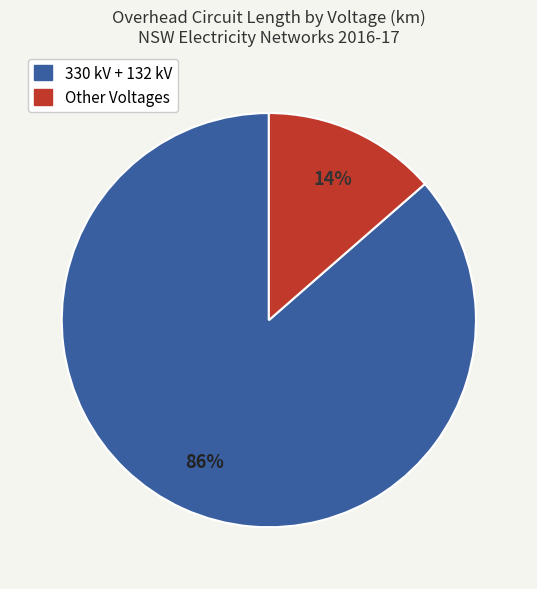

To the nearest percent, what is the average slice percentage?

50%